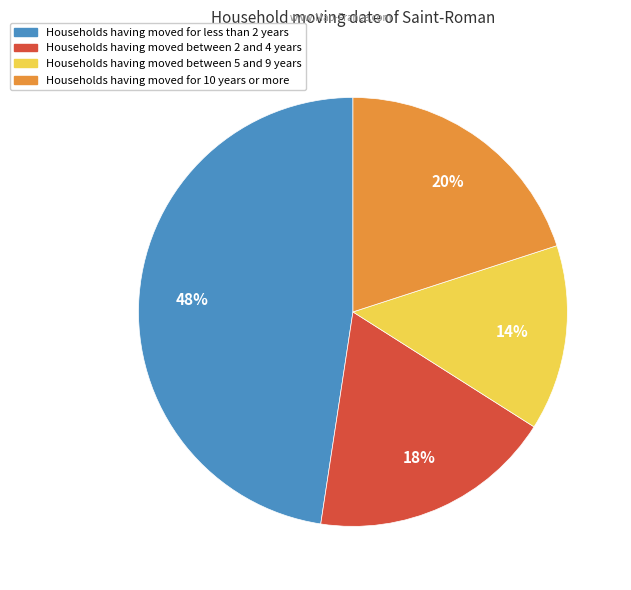

Count the number of slices in the pie.

4